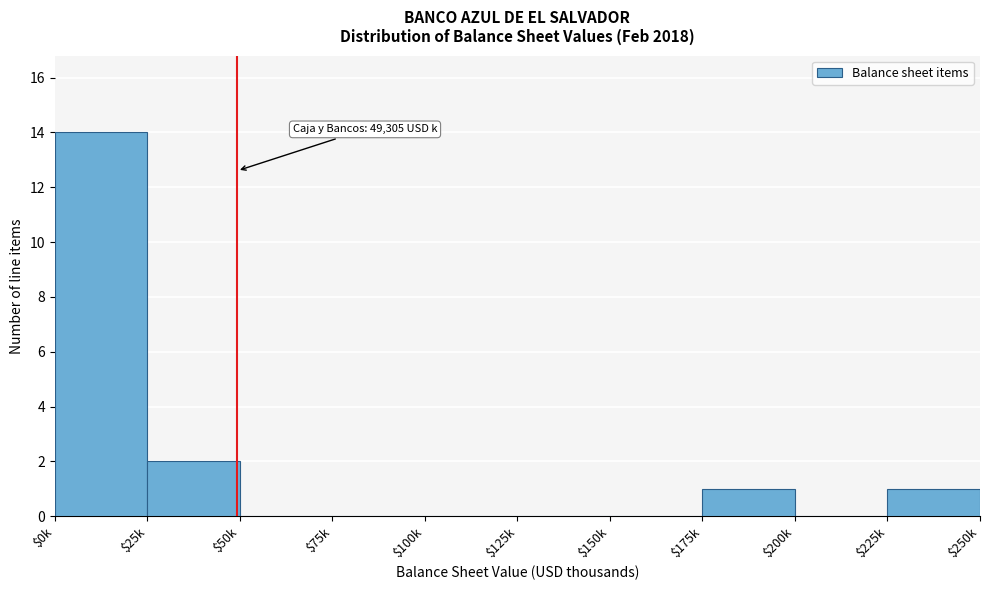

What is the greatest value displayed?

14